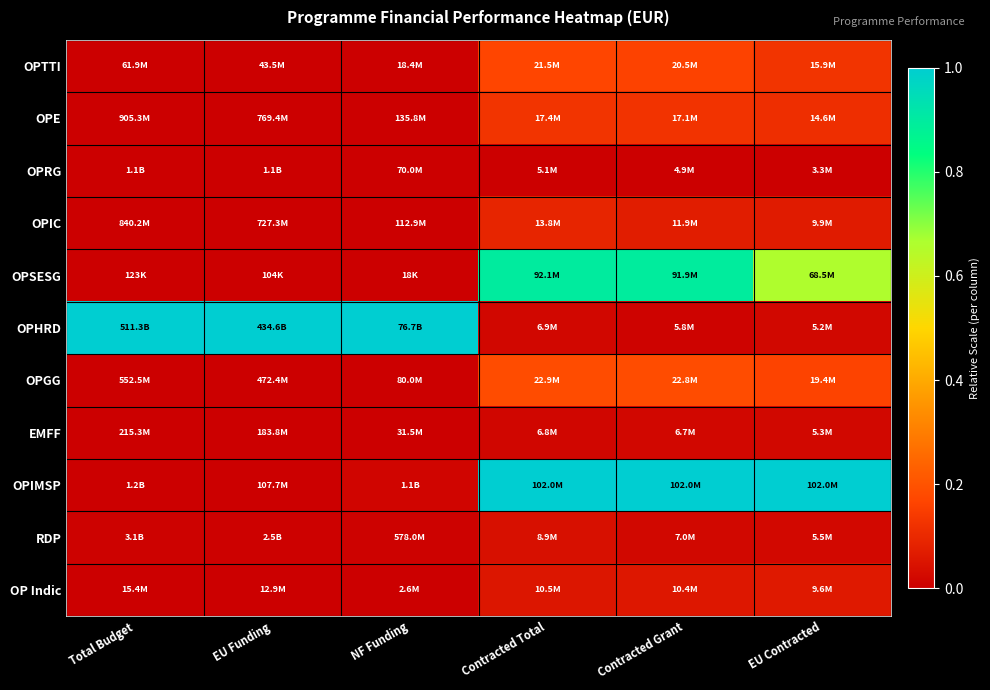

At how many categories does at least one series exceed 0?

6